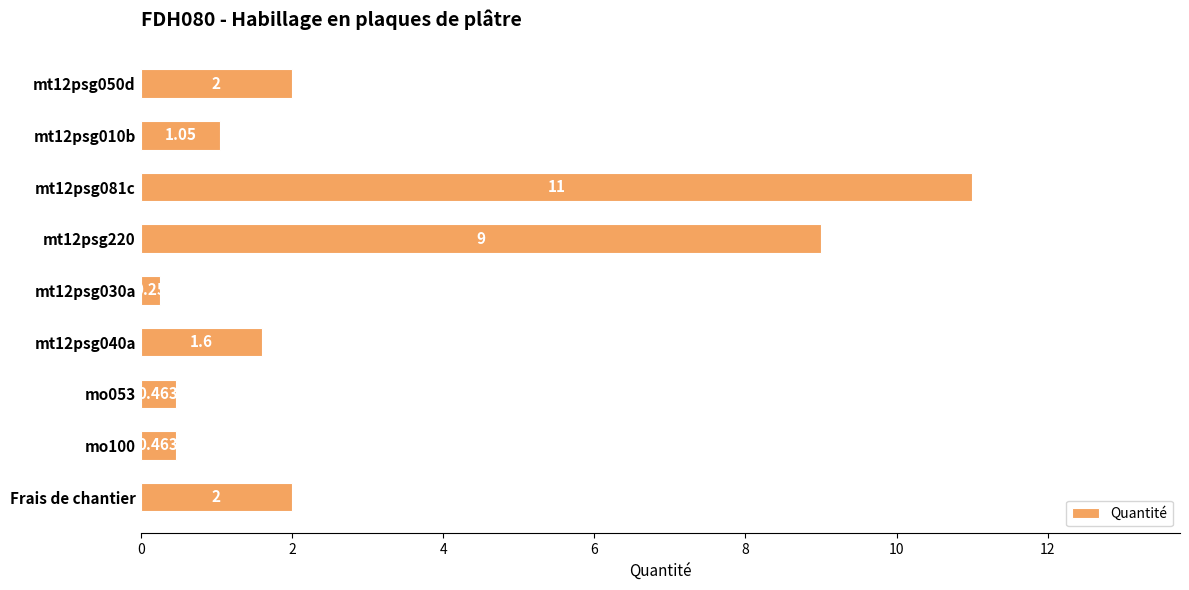

What is the average value?

3.1